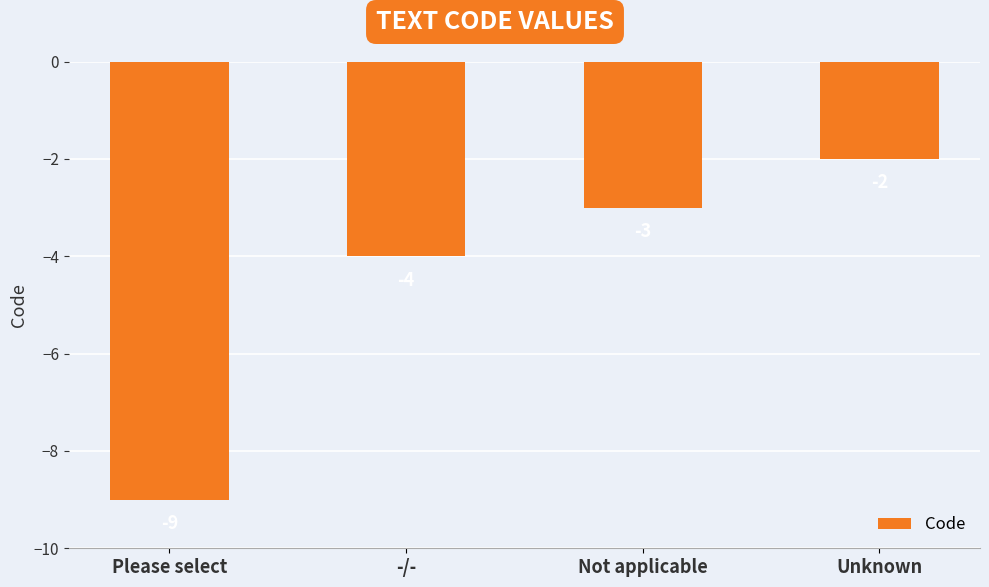

What is the difference between the second highest and minimum values?

6